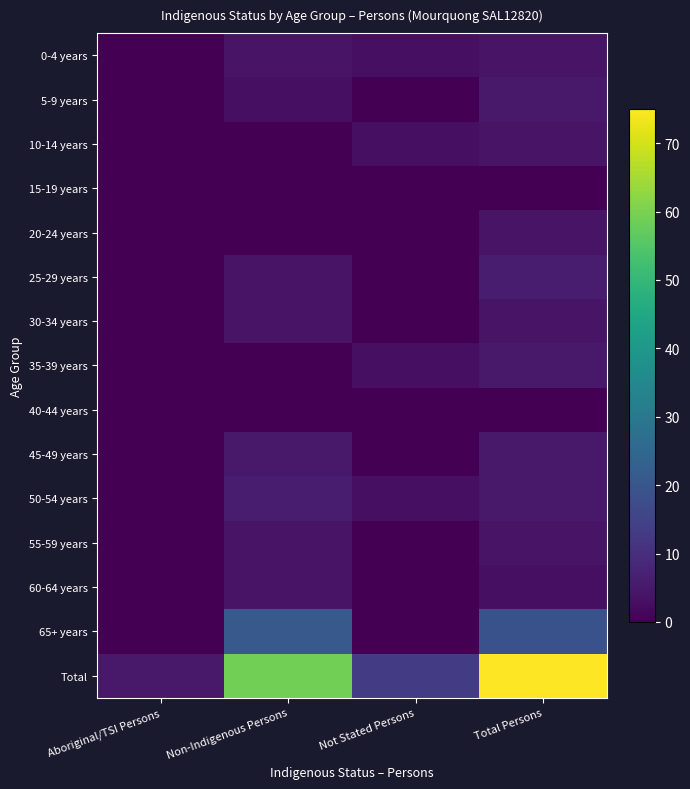

Reading right to left, extract all data points from this chart.

0-4 years: Total Persons=4	Not Stated Persons=3	Non-Indigenous Persons=4	Aboriginal/TSI Persons=0
5-9 years: Total Persons=5	Not Stated Persons=0	Non-Indigenous Persons=3	Aboriginal/TSI Persons=0
10-14 years: Total Persons=4	Not Stated Persons=3	Non-Indigenous Persons=0	Aboriginal/TSI Persons=0
15-19 years: Total Persons=0	Not Stated Persons=0	Non-Indigenous Persons=0	Aboriginal/TSI Persons=0
20-24 years: Total Persons=4	Not Stated Persons=0	Non-Indigenous Persons=0	Aboriginal/TSI Persons=0
25-29 years: Total Persons=6	Not Stated Persons=0	Non-Indigenous Persons=4	Aboriginal/TSI Persons=0
30-34 years: Total Persons=4	Not Stated Persons=0	Non-Indigenous Persons=4	Aboriginal/TSI Persons=0
35-39 years: Total Persons=5	Not Stated Persons=3	Non-Indigenous Persons=0	Aboriginal/TSI Persons=0
40-44 years: Total Persons=0	Not Stated Persons=0	Non-Indigenous Persons=0	Aboriginal/TSI Persons=0
45-49 years: Total Persons=5	Not Stated Persons=0	Non-Indigenous Persons=5	Aboriginal/TSI Persons=0
50-54 years: Total Persons=5	Not Stated Persons=3	Non-Indigenous Persons=6	Aboriginal/TSI Persons=0
55-59 years: Total Persons=4	Not Stated Persons=0	Non-Indigenous Persons=4	Aboriginal/TSI Persons=0
60-64 years: Total Persons=3	Not Stated Persons=0	Non-Indigenous Persons=4	Aboriginal/TSI Persons=0
65+ years: Total Persons=19	Not Stated Persons=0	Non-Indigenous Persons=21	Aboriginal/TSI Persons=0
Total: Total Persons=75	Not Stated Persons=13	Non-Indigenous Persons=59	Aboriginal/TSI Persons=5